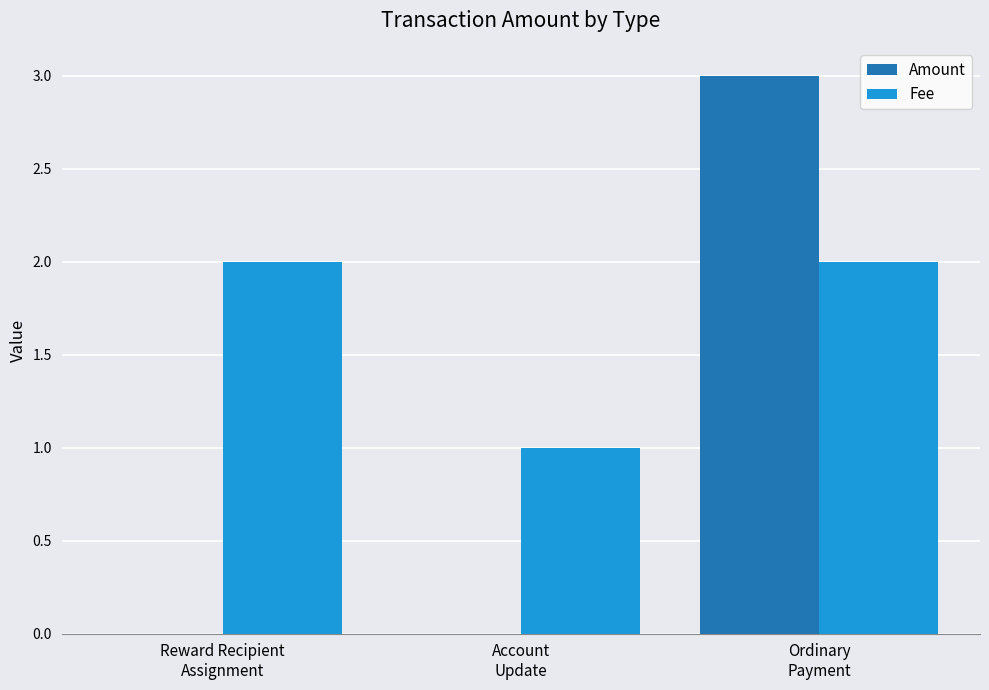

True or false: Fee has a value of 0 at Account
Update.

False